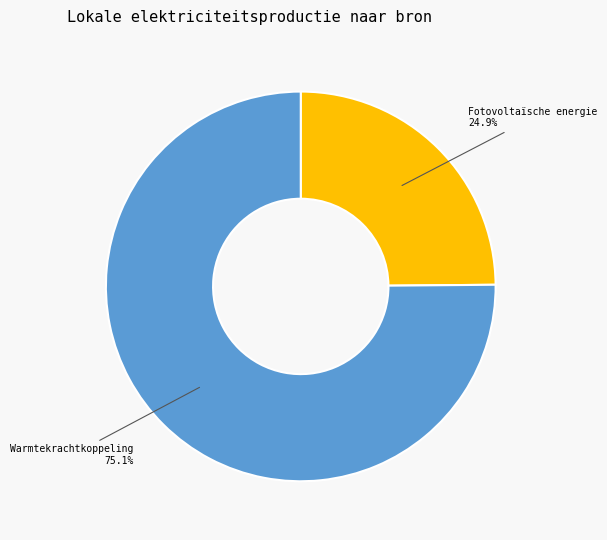

Is there a majority slice in this chart?

Yes